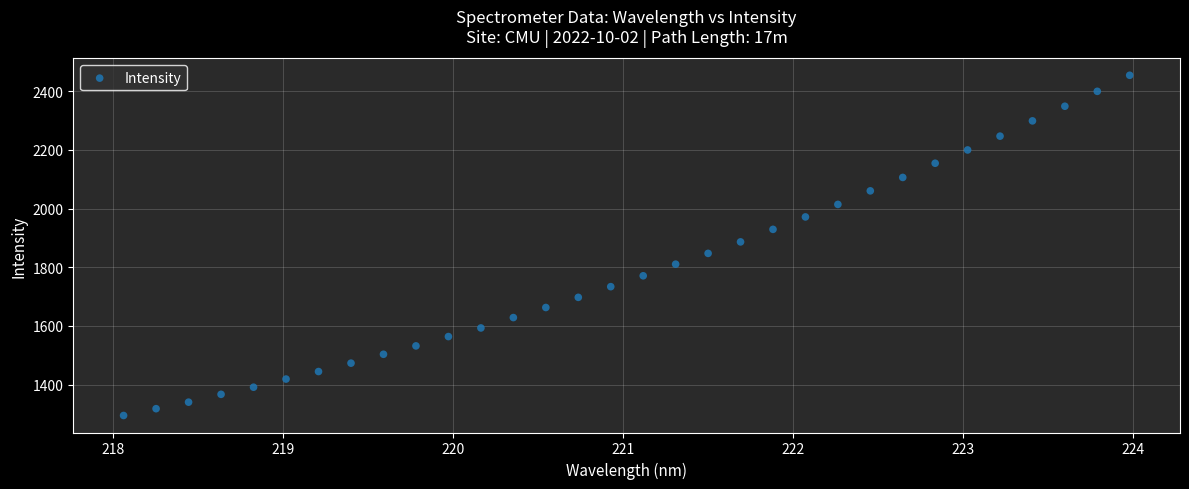

What is the range of X values (max minus min)?

5.9